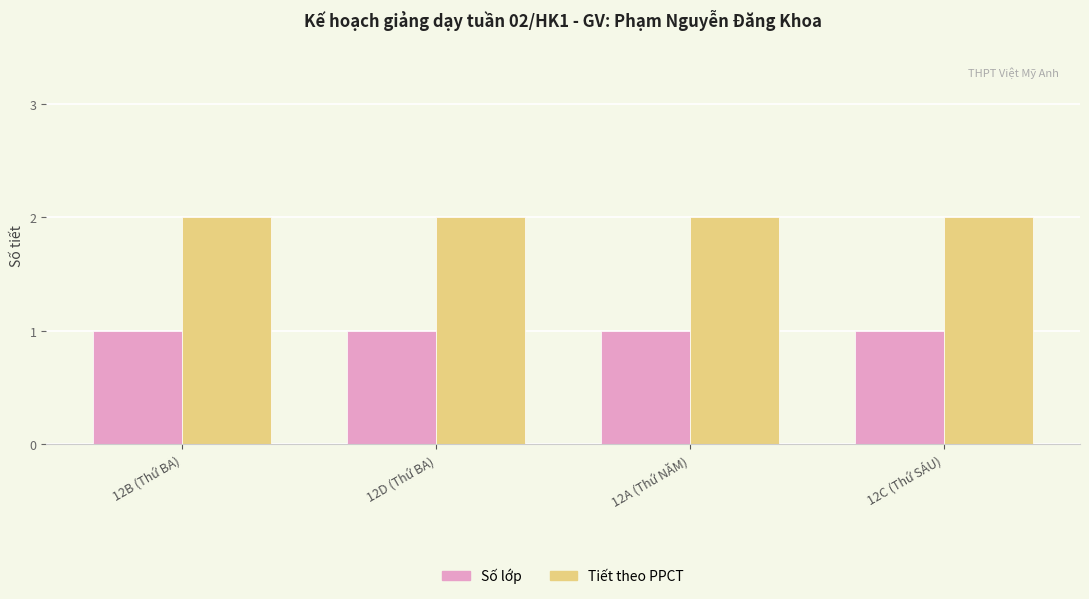

What is the minimum value for Tiết theo PPCT?

2